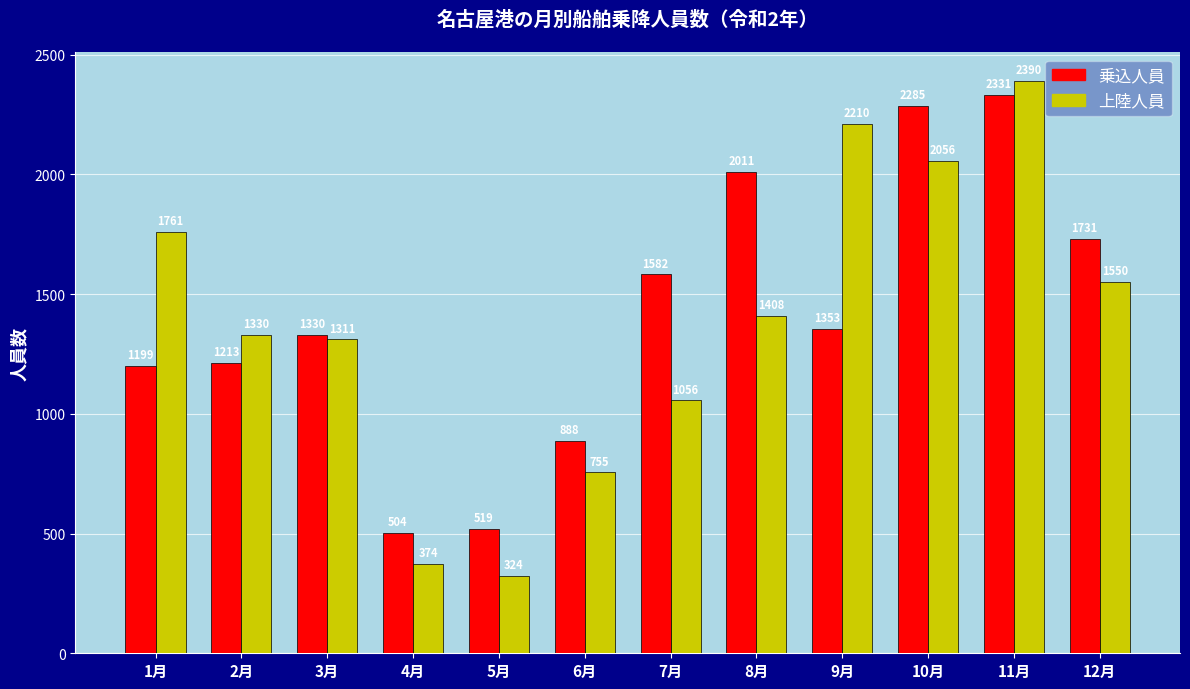

Where does the 上陸人員 series first go above 1408?

1月